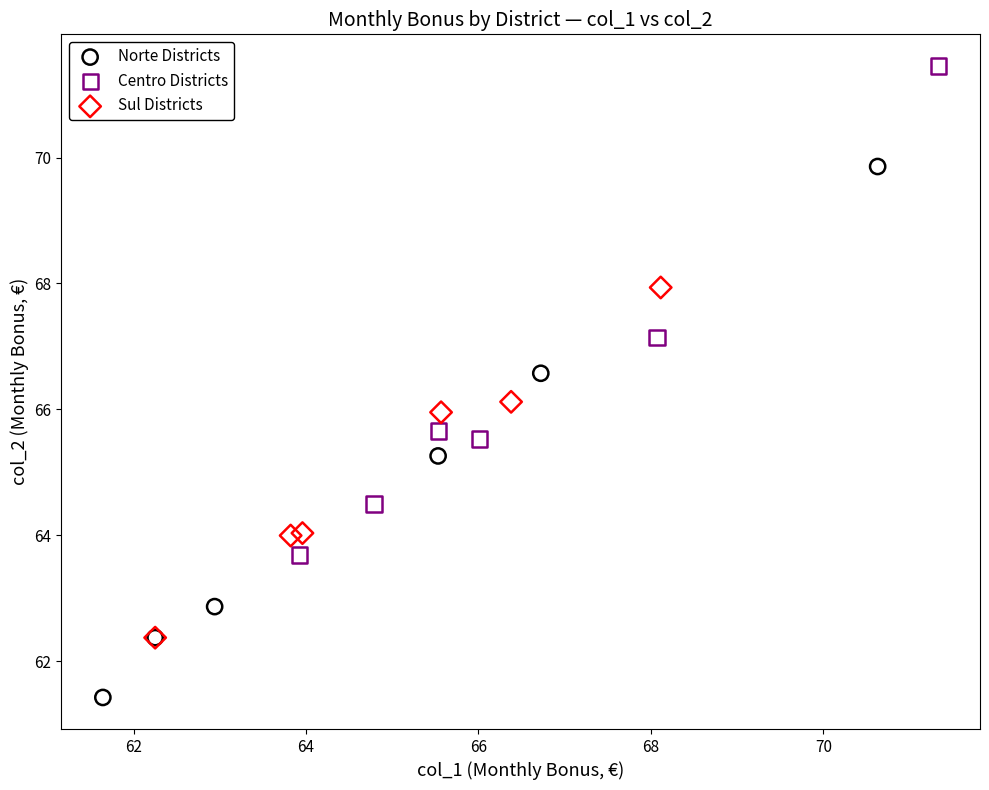

Which series contains the highest Y value?

Centro Districts